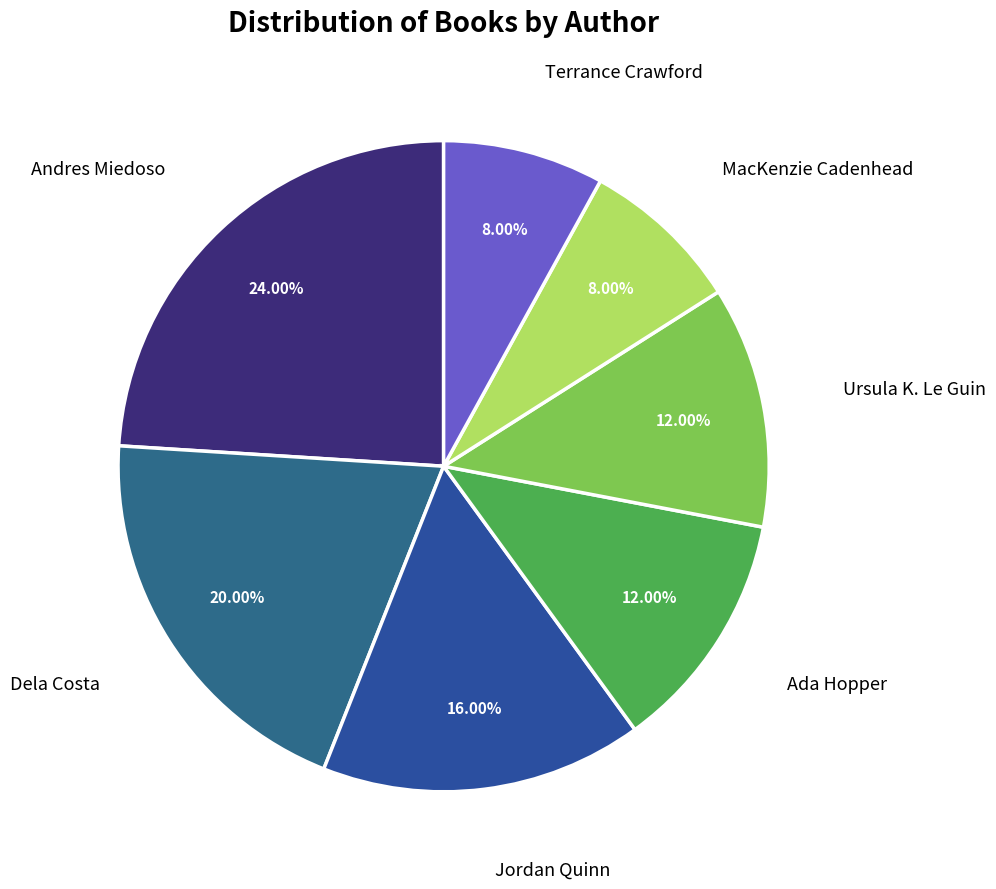

Does any single category account for the majority?

No